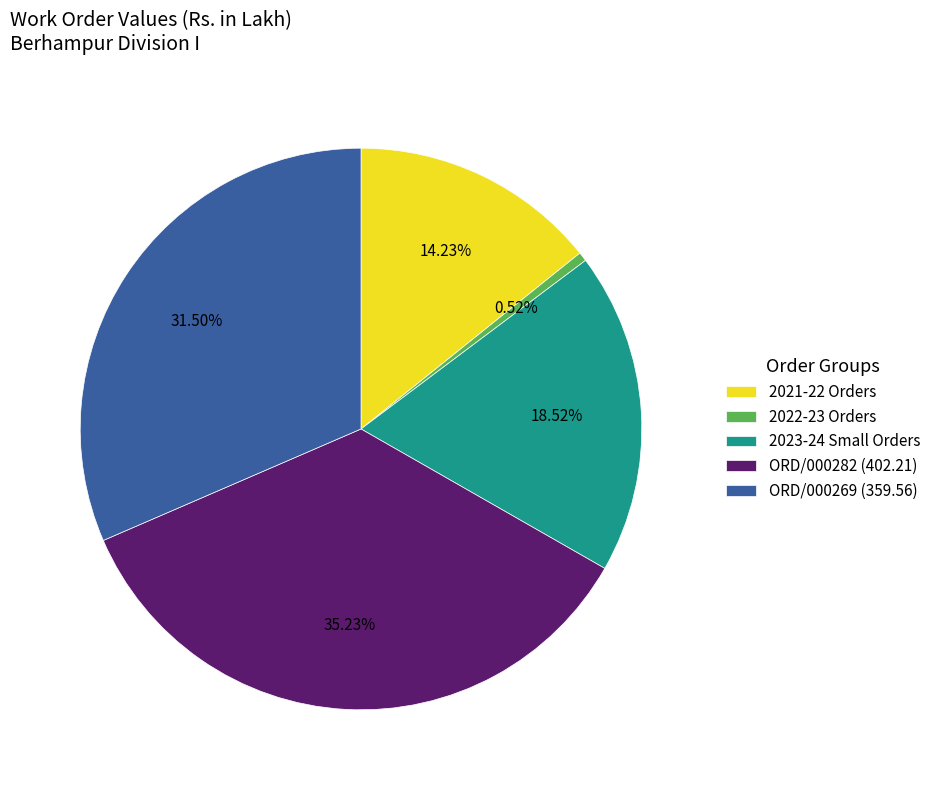

Combined, do ORD/000282 (402.21) and 2022-23 Orders account for over 50%?

No